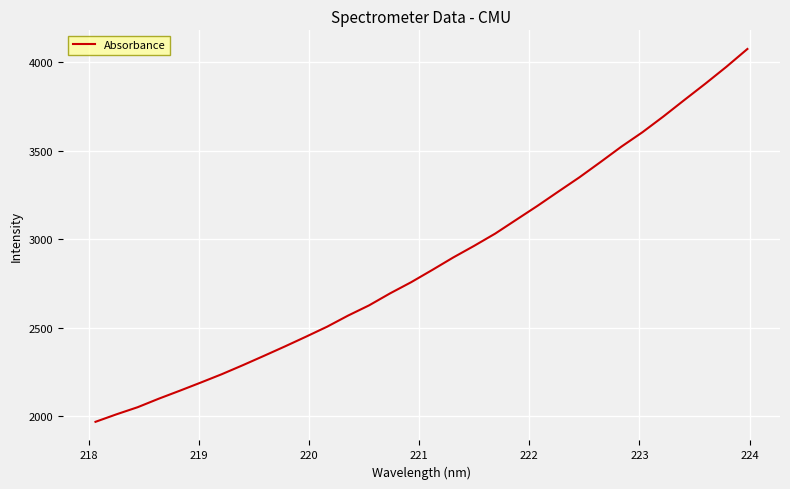

What is the difference between the maximum and minimum values?

2107.1